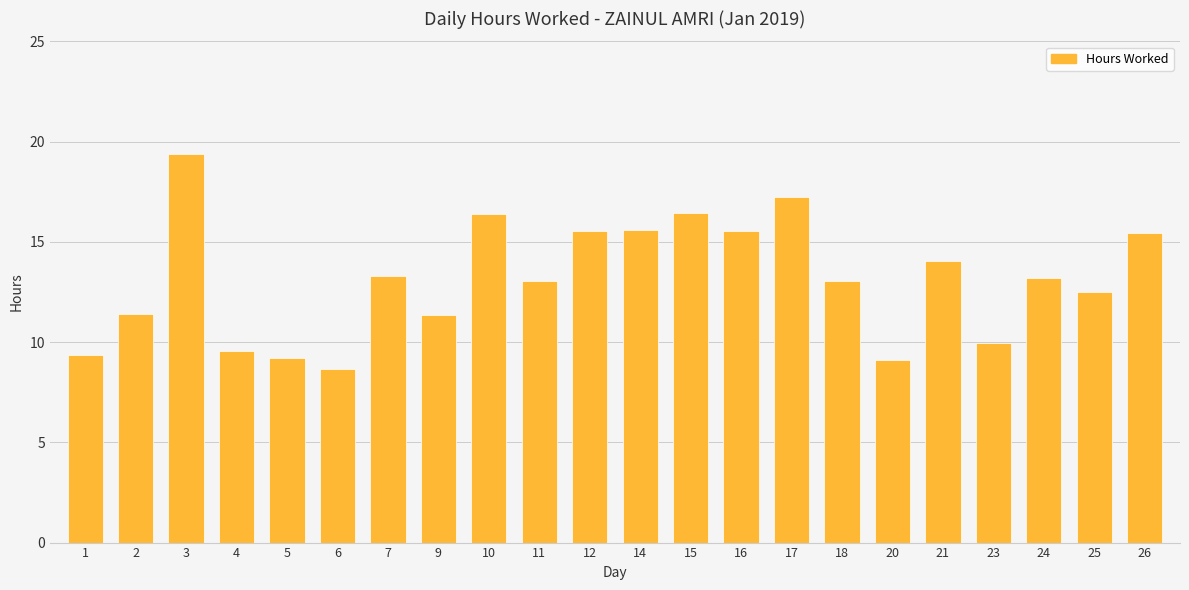

Which category has the lowest value across all series?

6